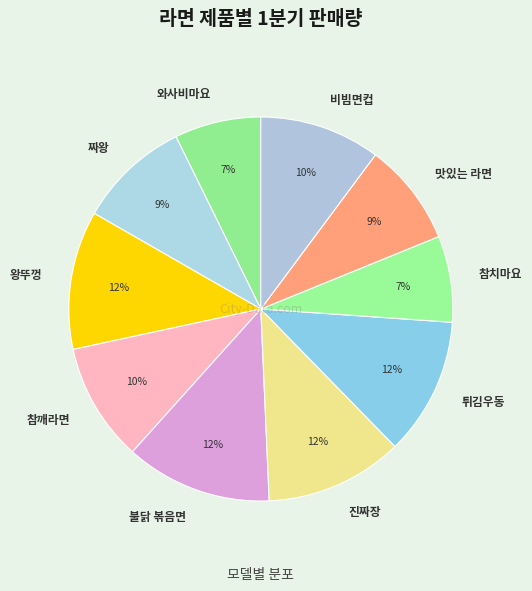

Which has a higher value, 비빔면컵 or 불닭 볶음면?

불닭 볶음면